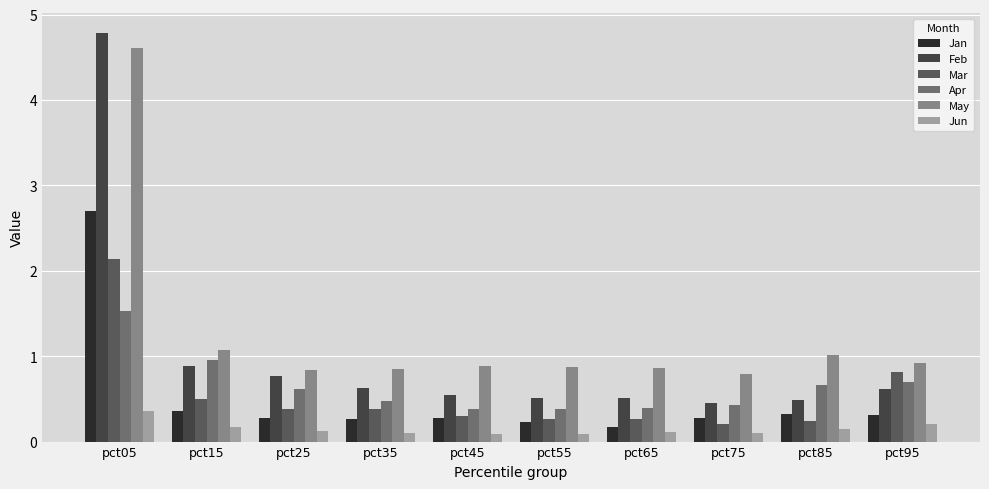

Where is May nearest to the value 2?

pct15